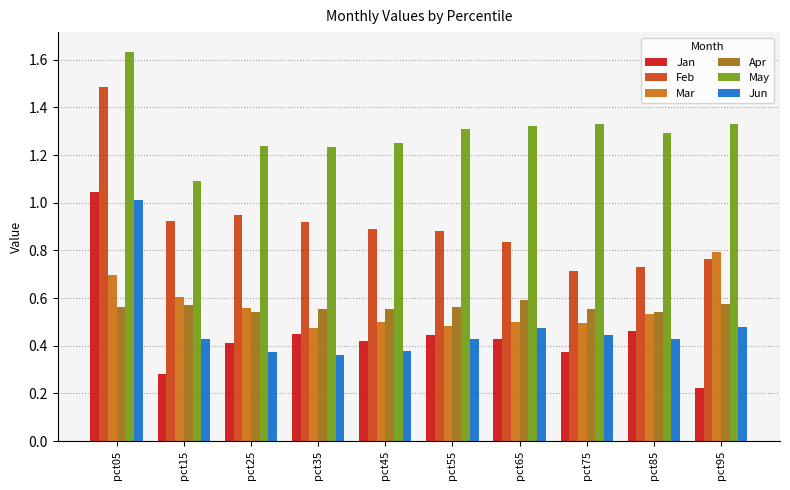

Are the bars grouped side by side (vs. stacked)?

Yes